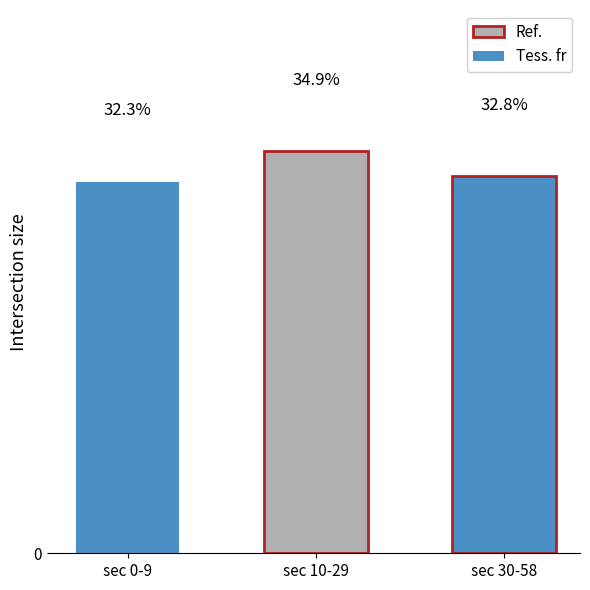

What is the label of the 2nd bar from the right?

sec 10-29